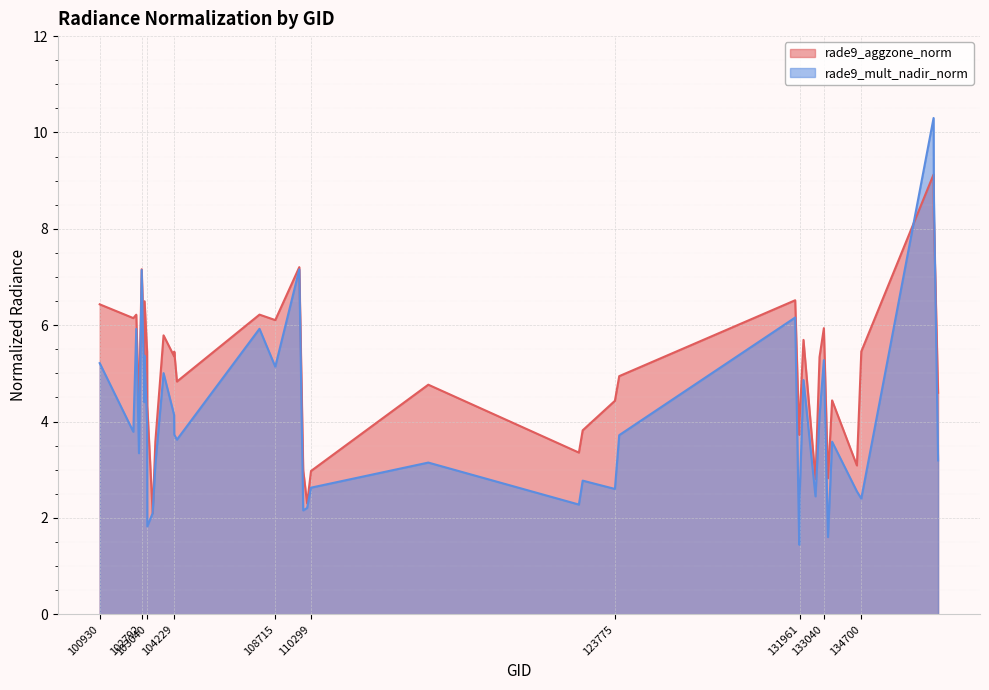

At which category is the sum across all series the highest?

137905